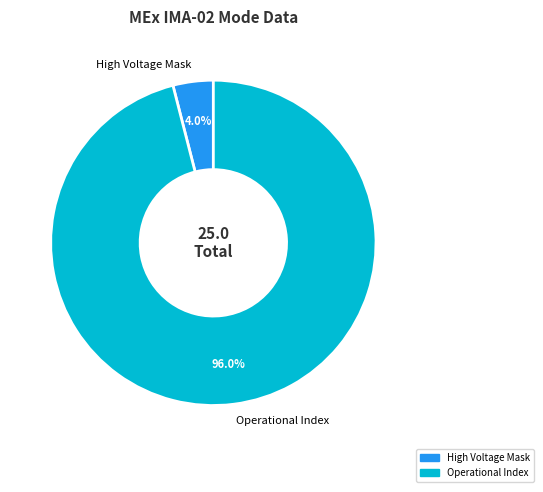

What is the majority slice?

Operational Index